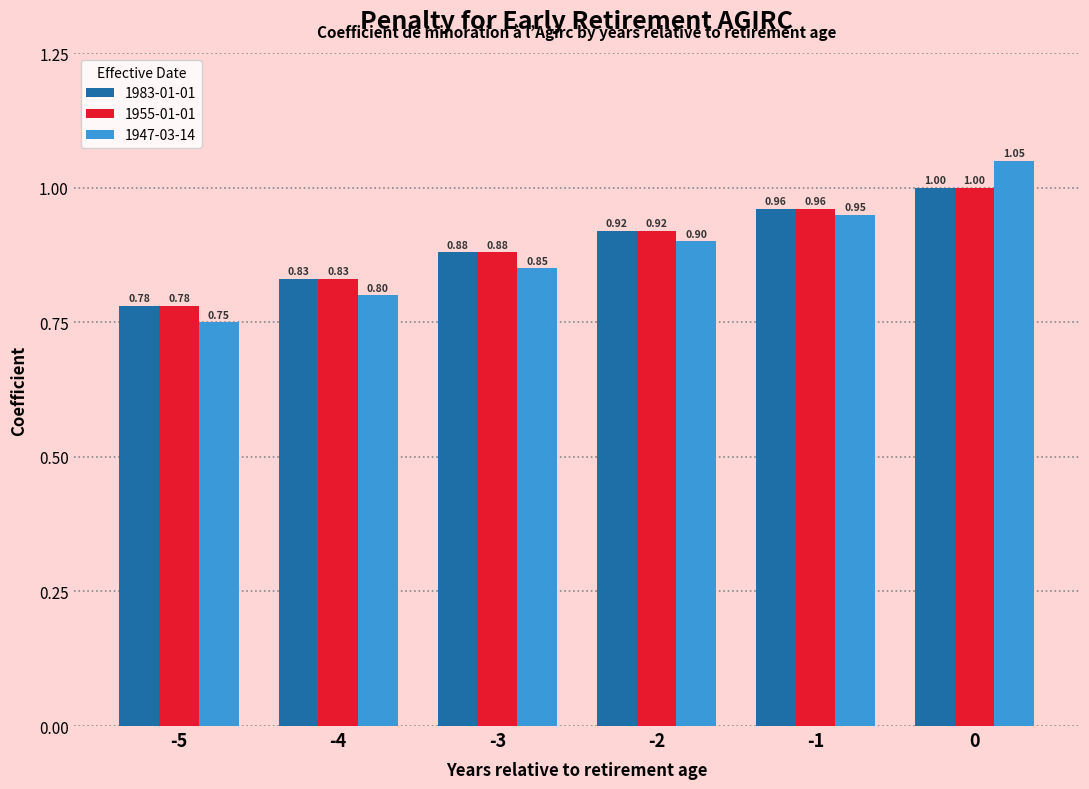

At how many categories does at least one series exceed 0?

6